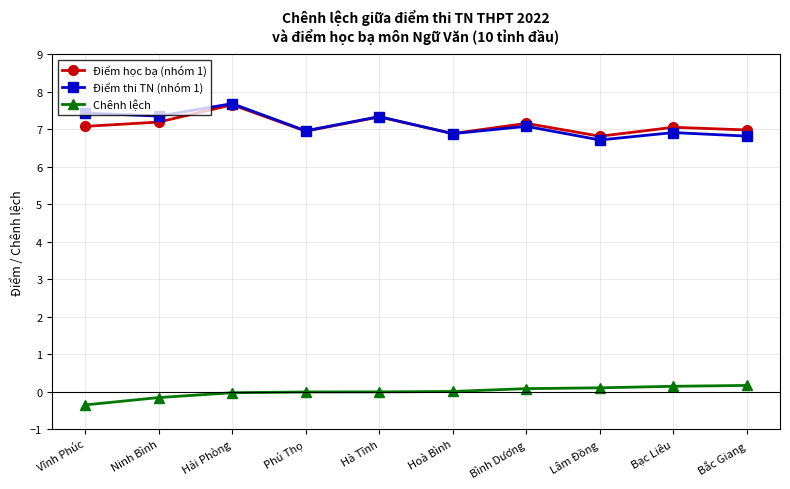

What is the smallest value displayed?

-0.4